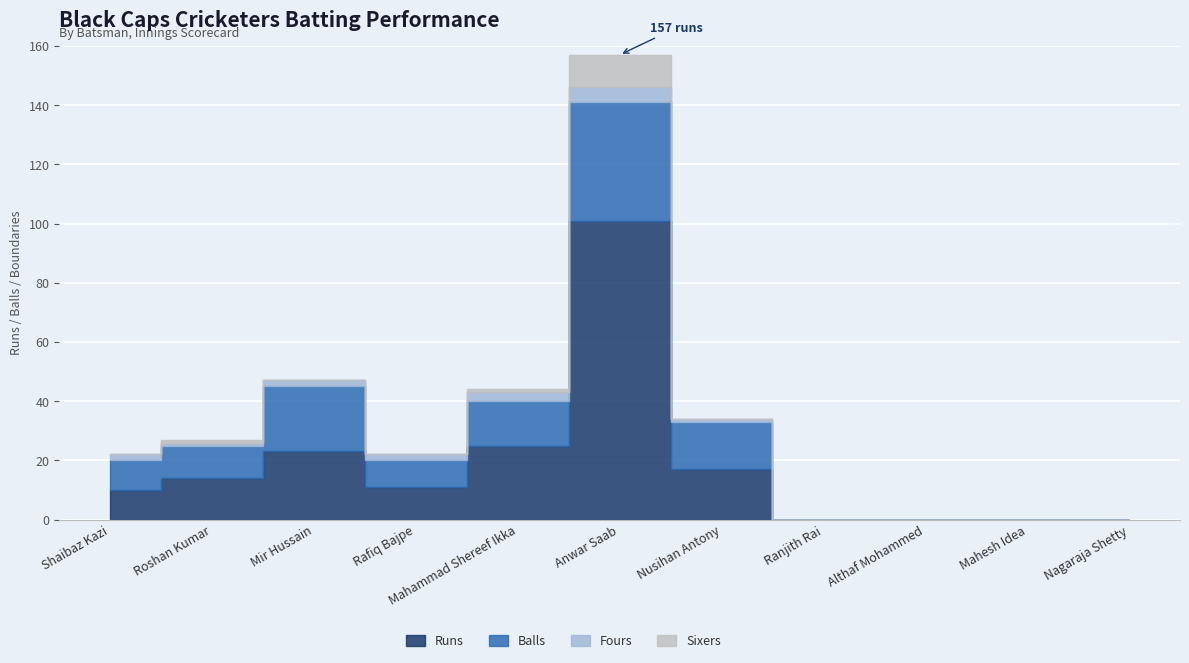

True or false: Balls and Runs intersect in this chart.

False